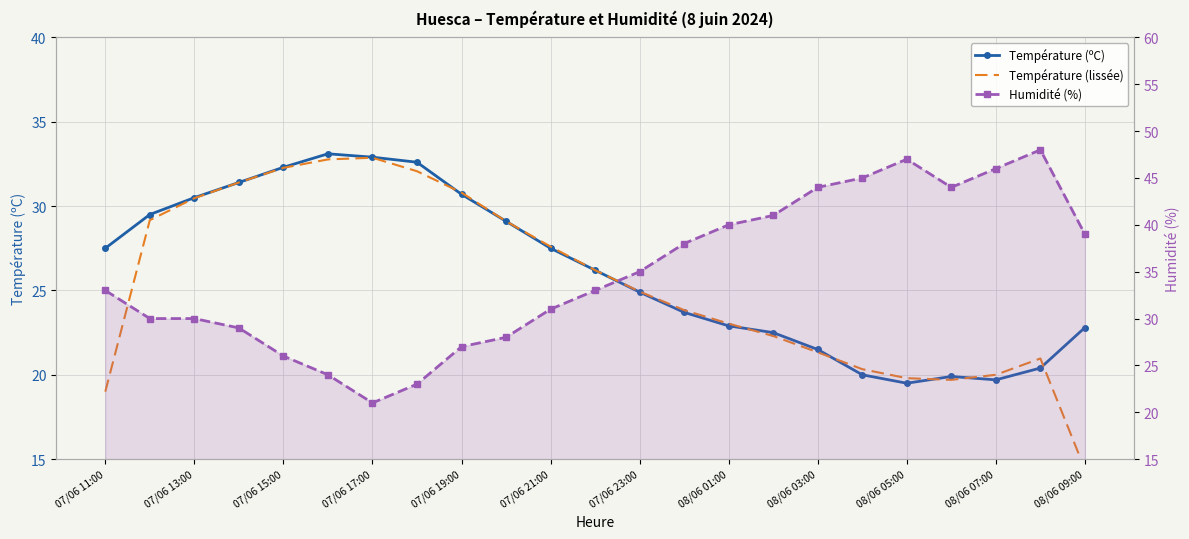

At how many categories does at least one series exceed 37?

10